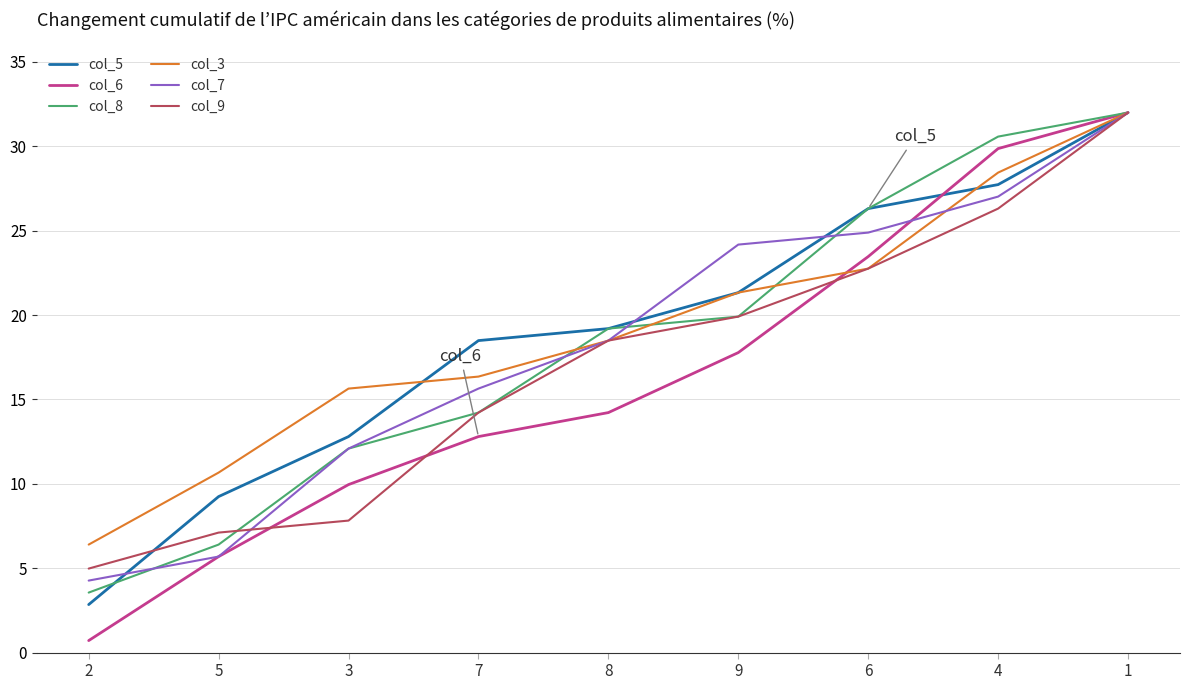

What is the maximum value for col_9?

32.0